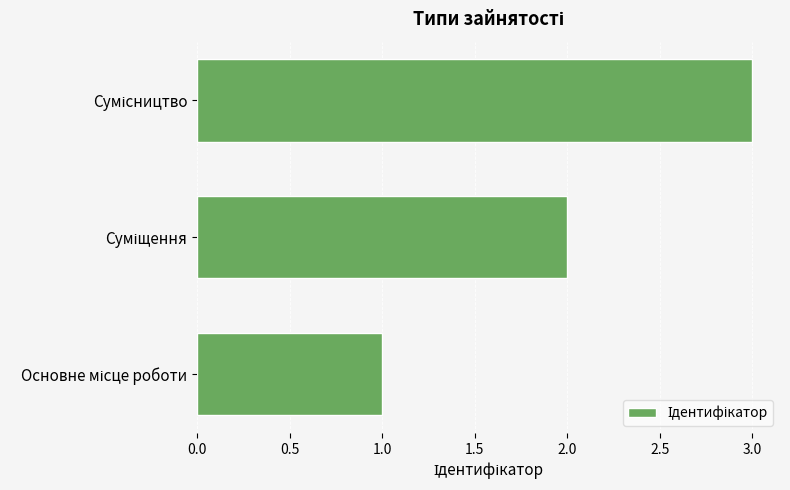

What is the greatest value displayed?

3